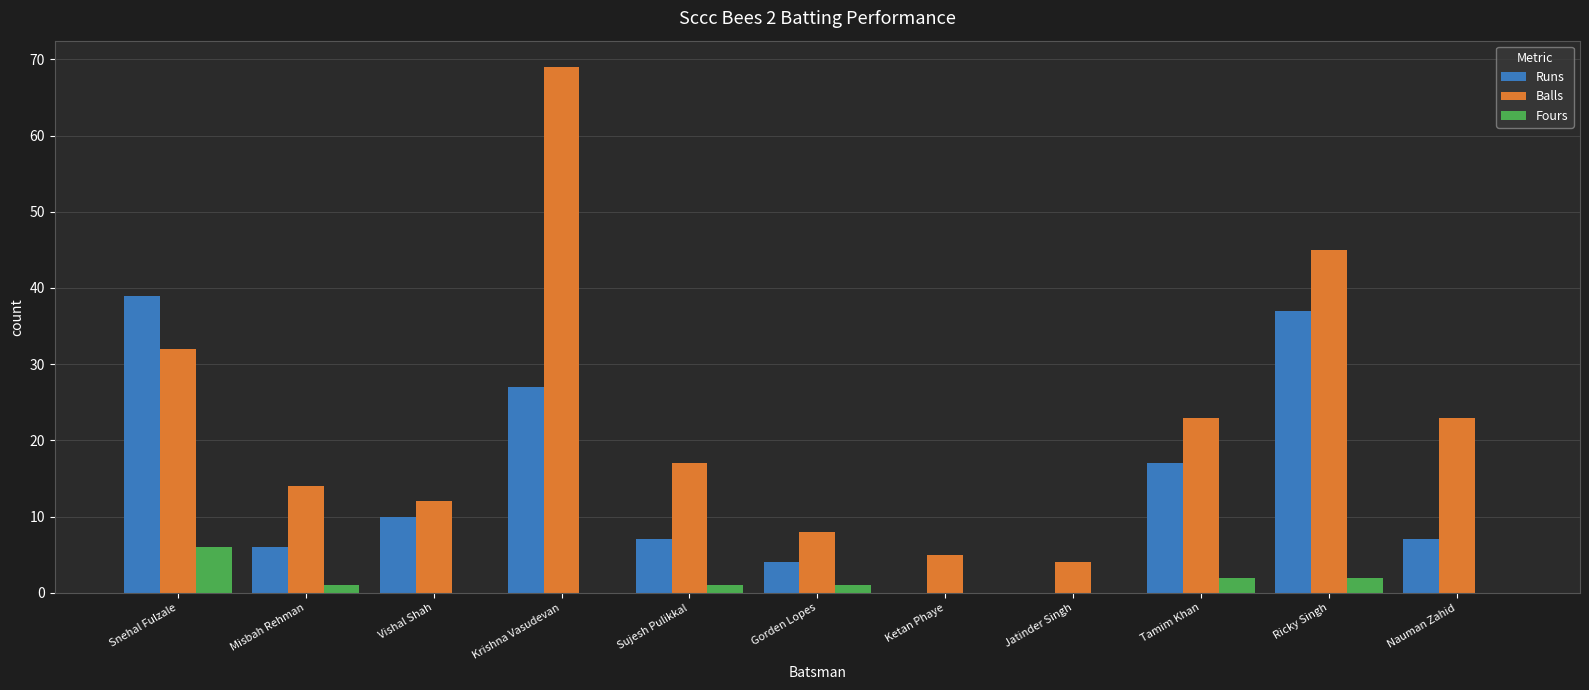

Which series changed the most between Snehal Fulzale and Misbah Rehman?

Runs